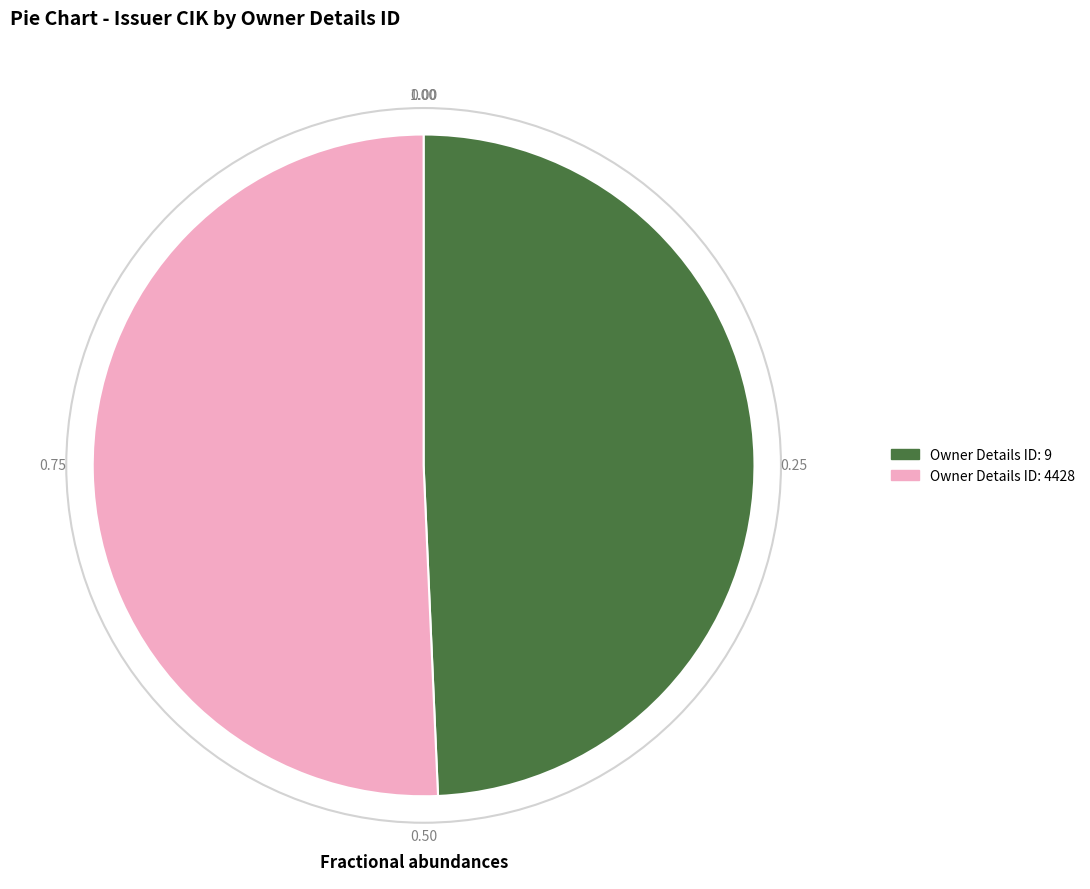

Does any single category account for the majority?

Yes